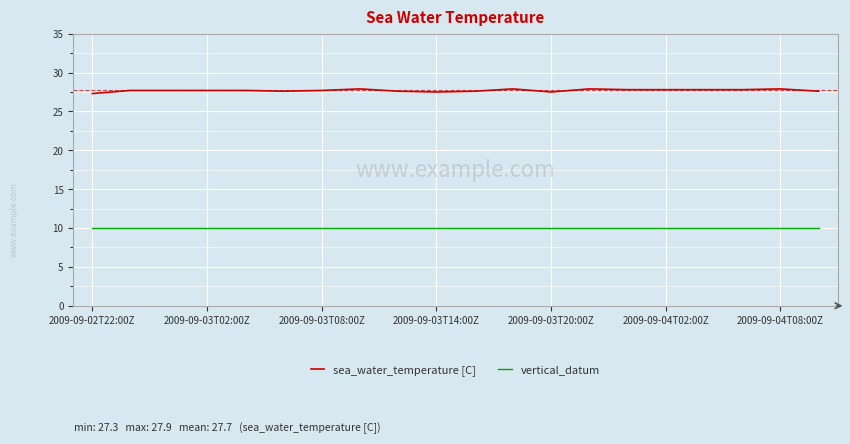

Rank the series by their average value, from highest to lowest.

sea_water_temperature [C], vertical_datum